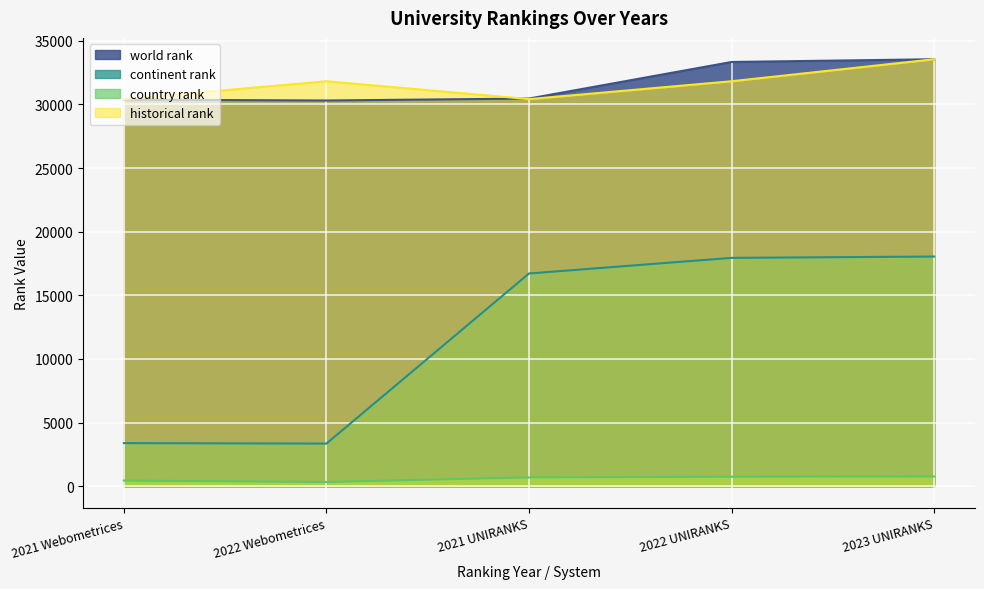

What is the sum of the historical rank values at 2021 UNIRANKS and 2022 UNIRANKS?

62230.5